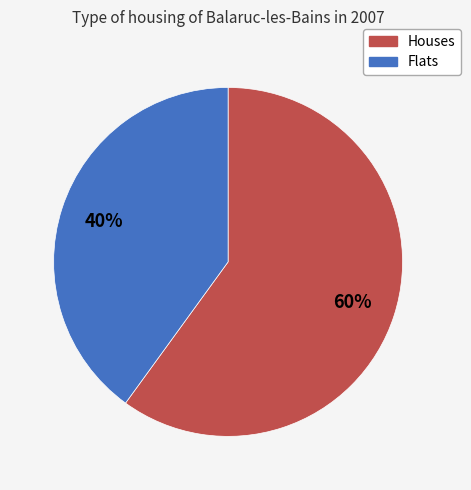

Count the number of slices in the pie.

2